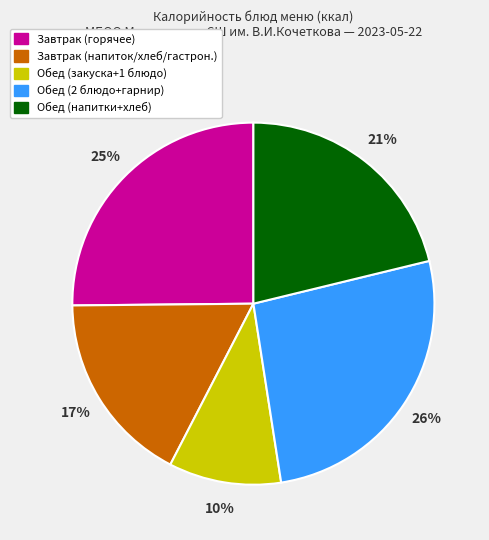

Is there any slice that represents more than half of the pie?

No